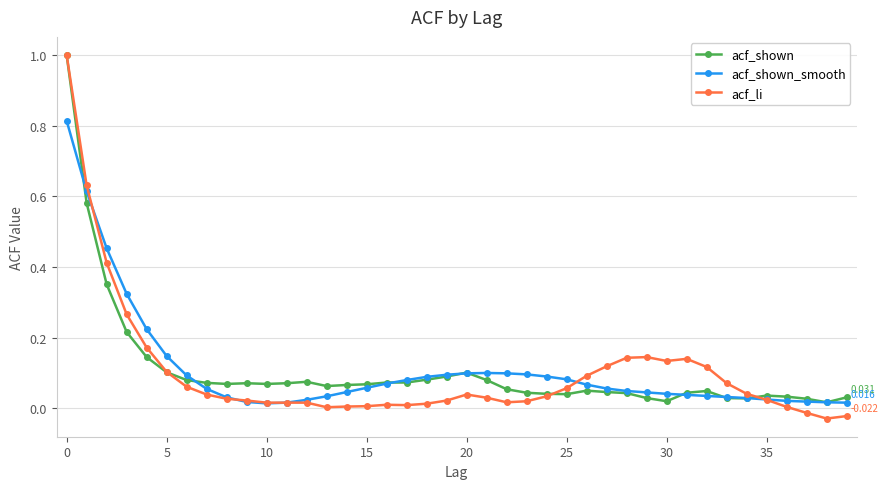

Which series has the largest range (max minus min)?

acf_li